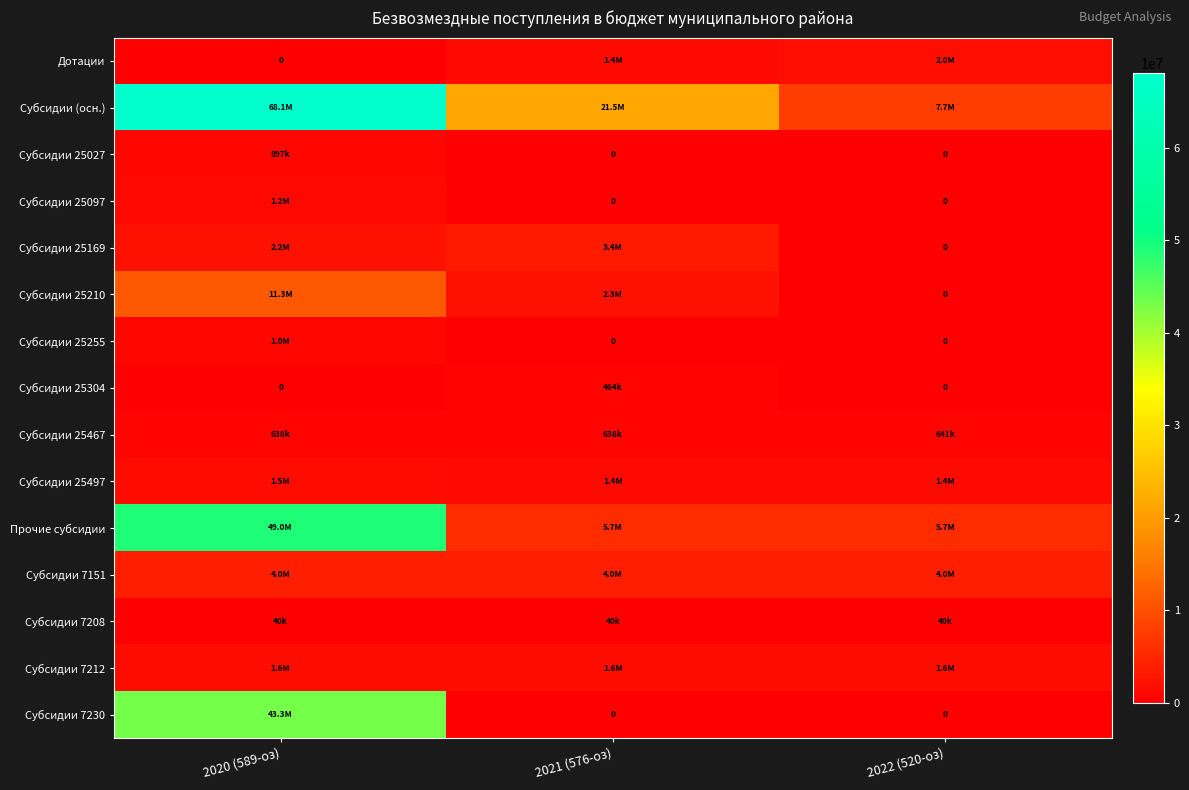

What is the difference between the maximum and minimum values in the Субсидии 25497 series?

121232.1